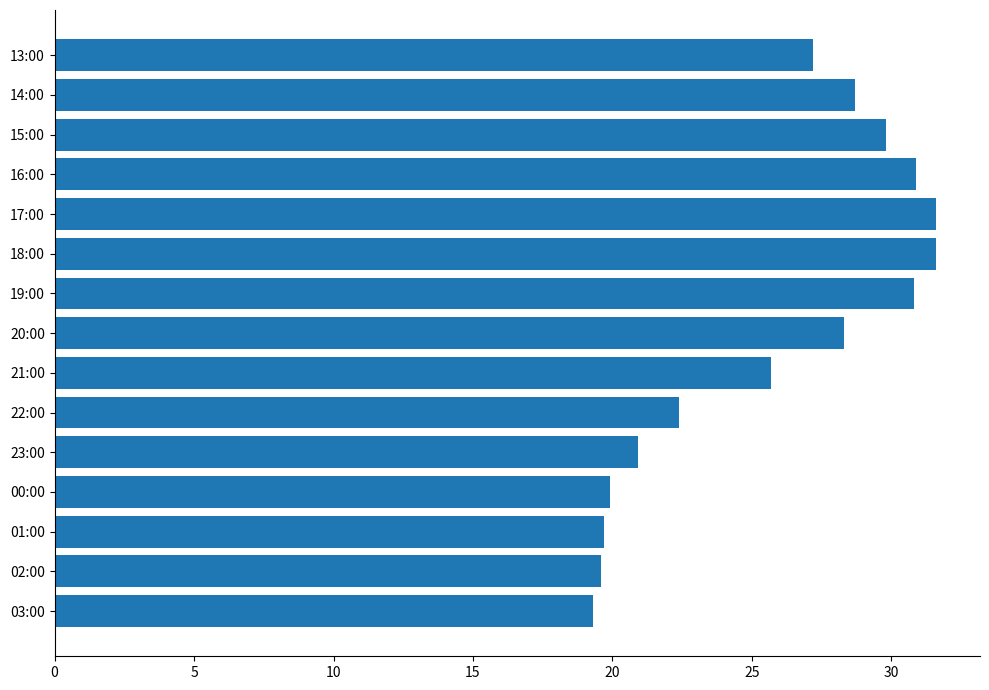

What is the difference between the maximum and second lowest values?

12.0